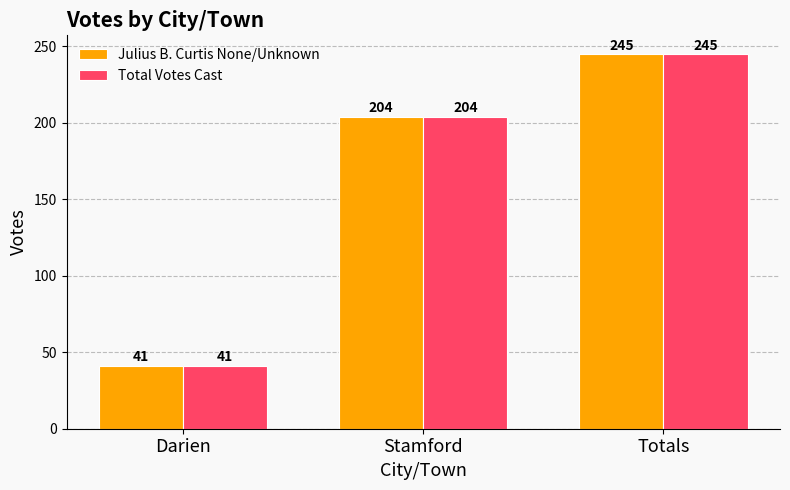

How many bars are there in each group?

2